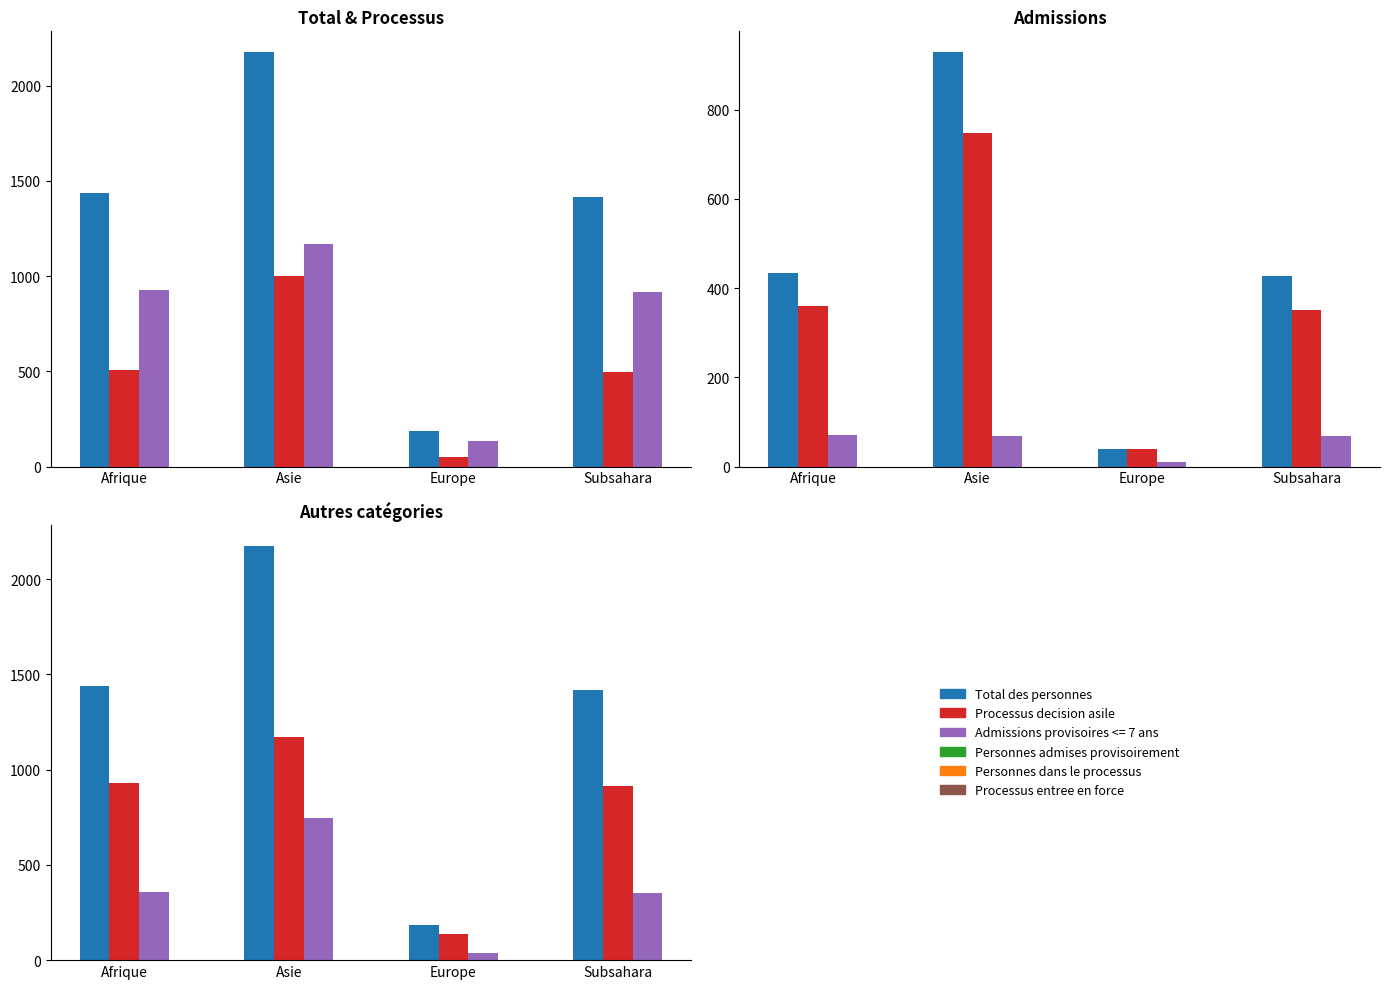

The Personnes admises provisoirement series shows 49 at Europe. True or false?

False